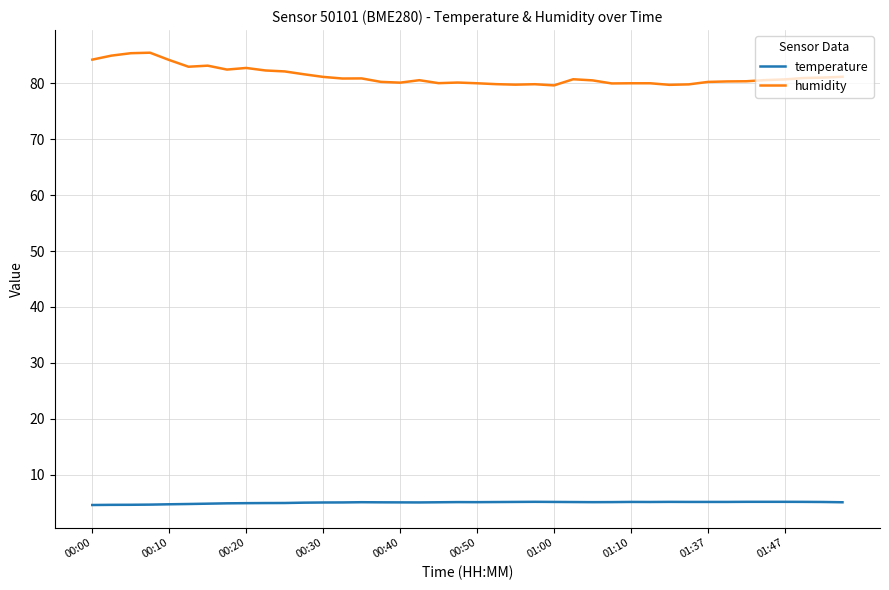

Which series has the largest total across all categories?

humidity